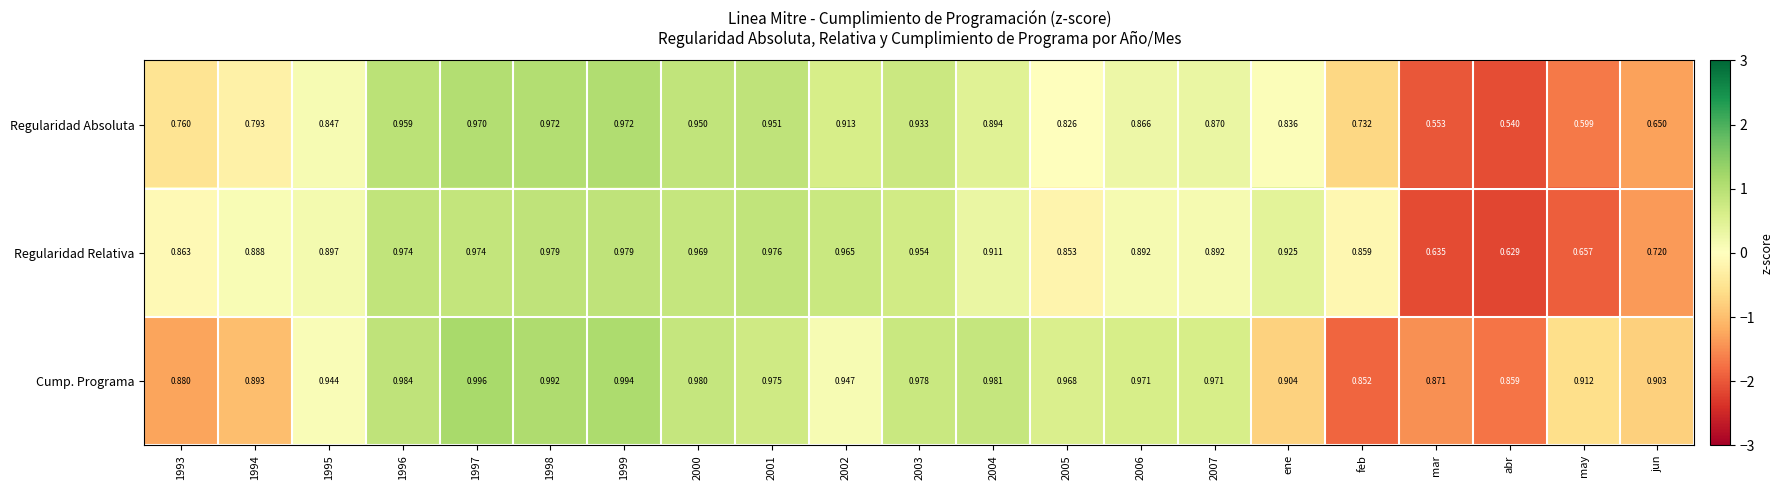

Which series has the widest spread of values?

Regularidad Absoluta